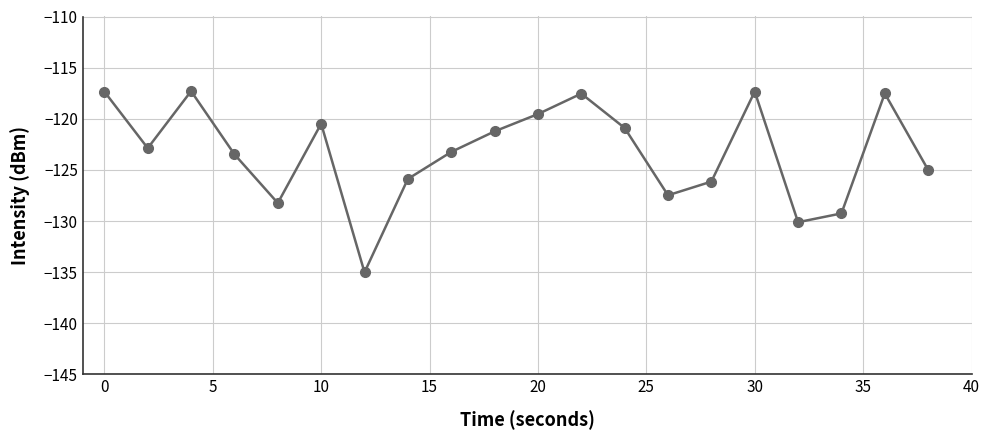

What is the average value?

-123.3